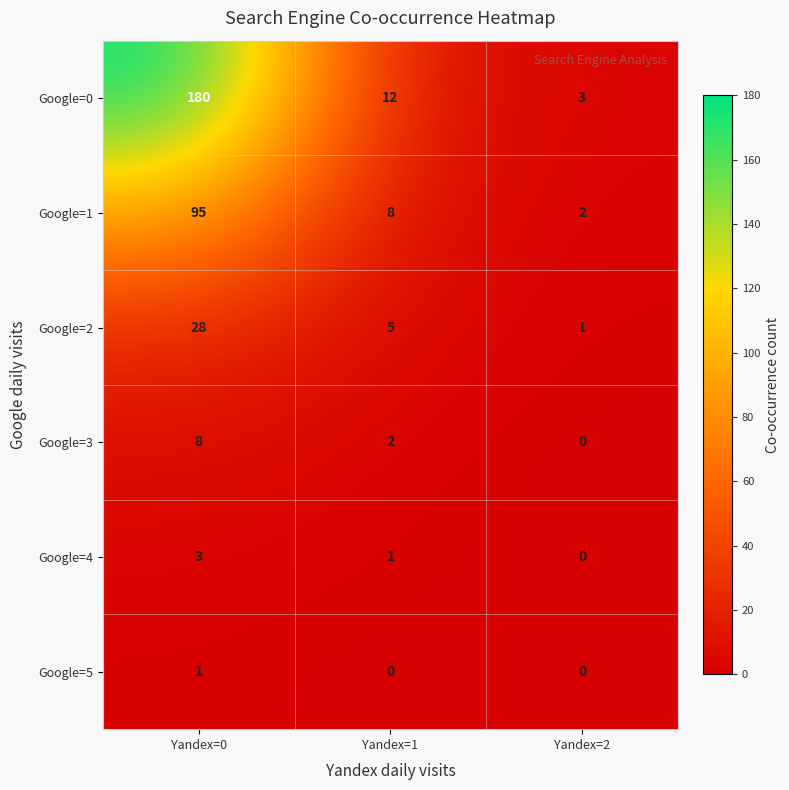

Which category has the lowest value in the Google=2 series?

Yandex=2